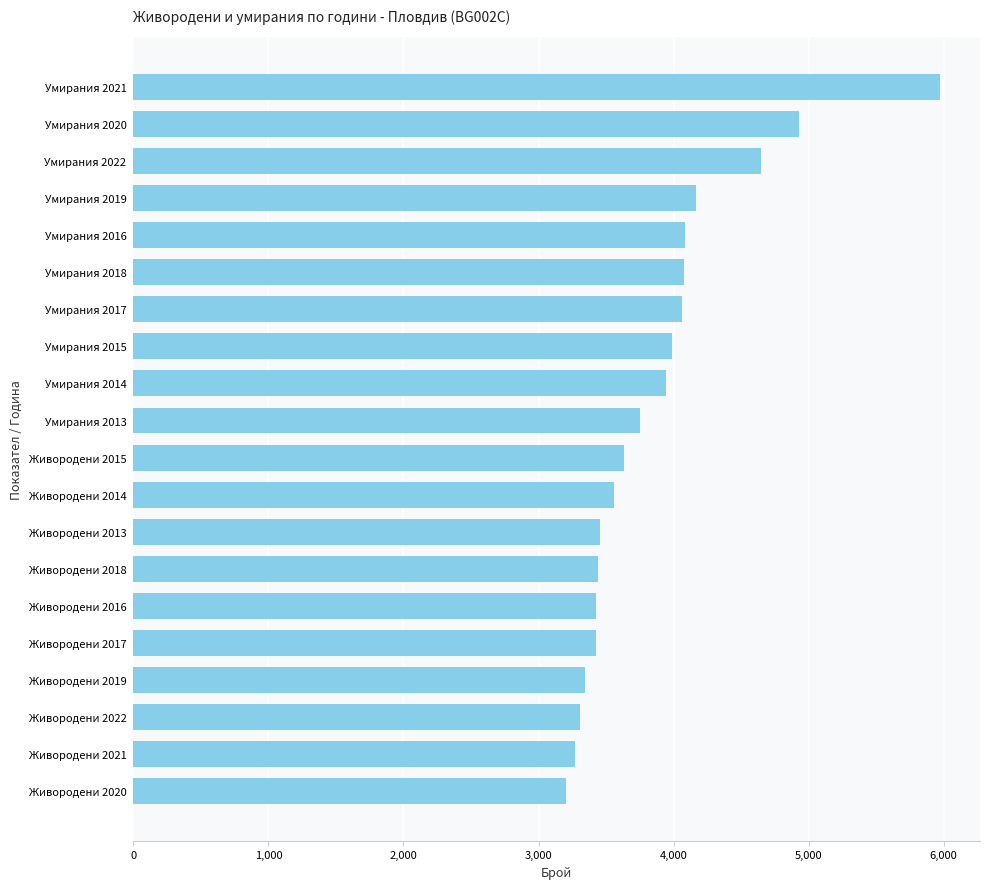

True or false: the data shows 4168 at Умирания 2019.

True